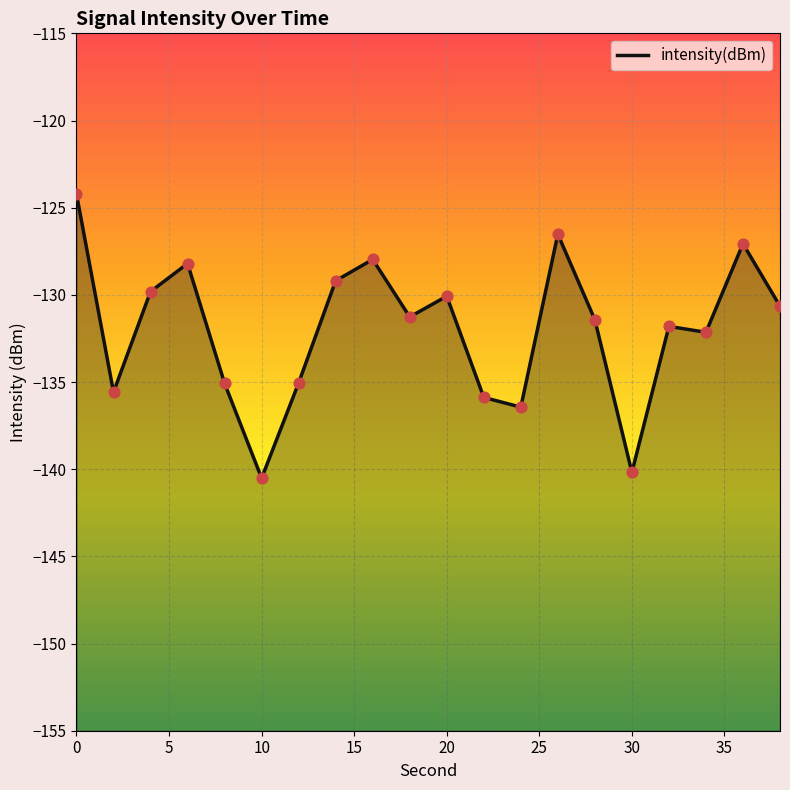

Between 35 and 10, which is larger?

35